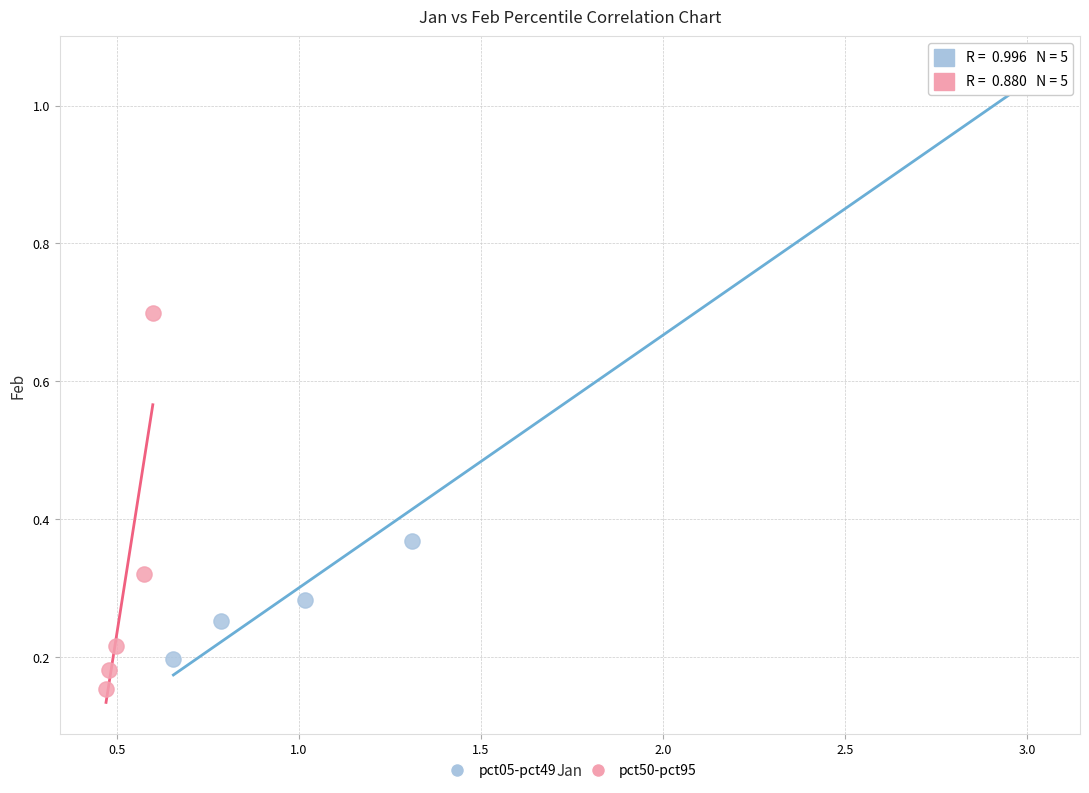

Which series has the largest Y range (max minus min)?

pct05-pct49